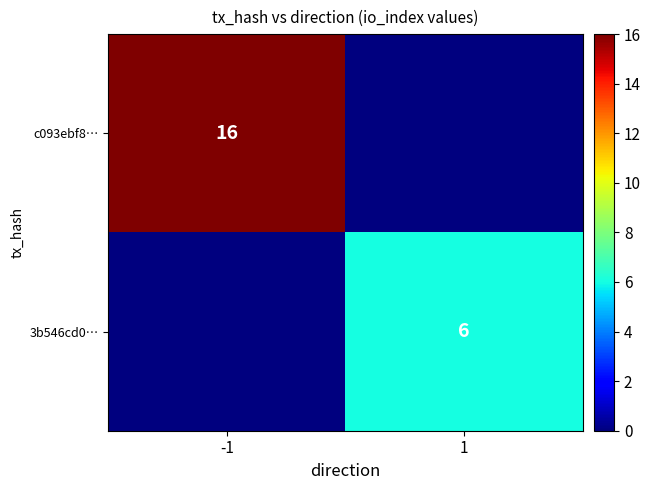

Is the value of c093ebf8… at -1 greater than the value of 3b546cd0… at 1?

Yes